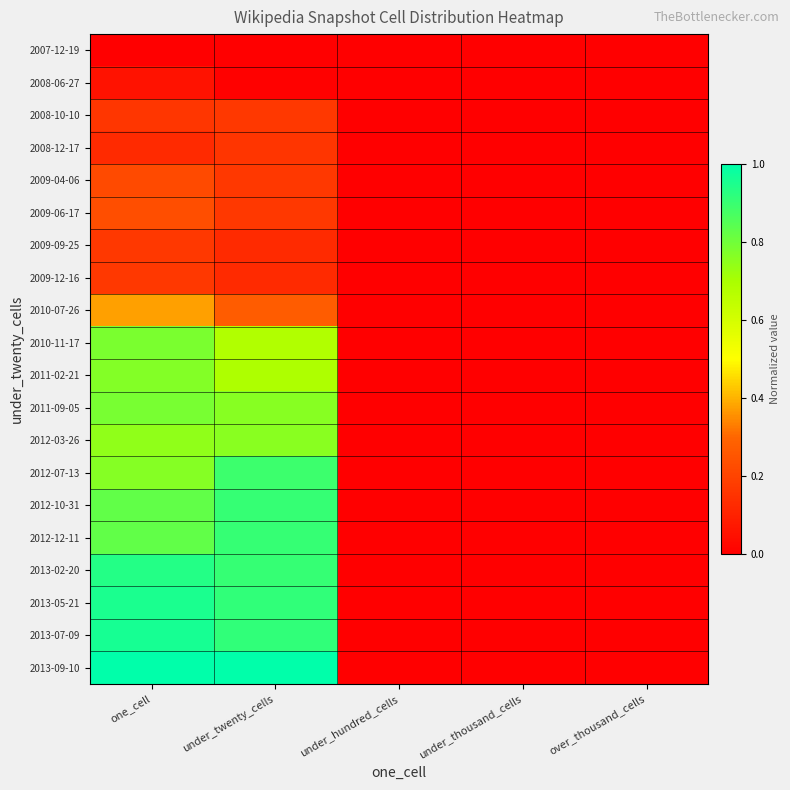

At under_twenty_cells, list the series in order from smallest to largest.

2007-12-19, 2008-06-27, 2009-09-25, 2009-12-16, 2008-12-17, 2009-04-06, 2009-06-17, 2008-10-10, 2010-07-26, 2010-11-17, 2011-02-21, 2012-03-26, 2011-09-05, 2012-07-13, 2012-10-31, 2012-12-11, 2013-02-20, 2013-05-21, 2013-07-09, 2013-09-10